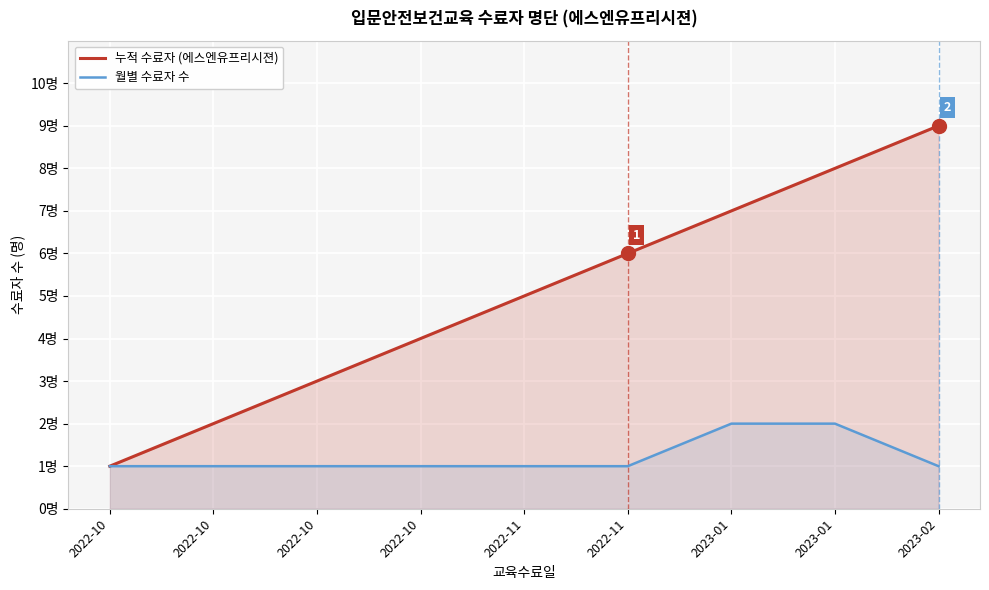

How many 월별 수료자 수 values are between 1 and 2?

9